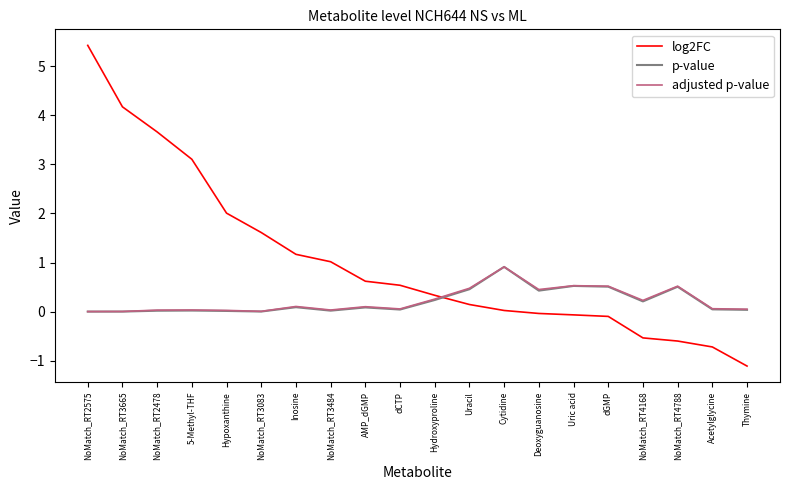

The log2FC series shows 1.6 at NoMatch_RT3484. True or false?

False